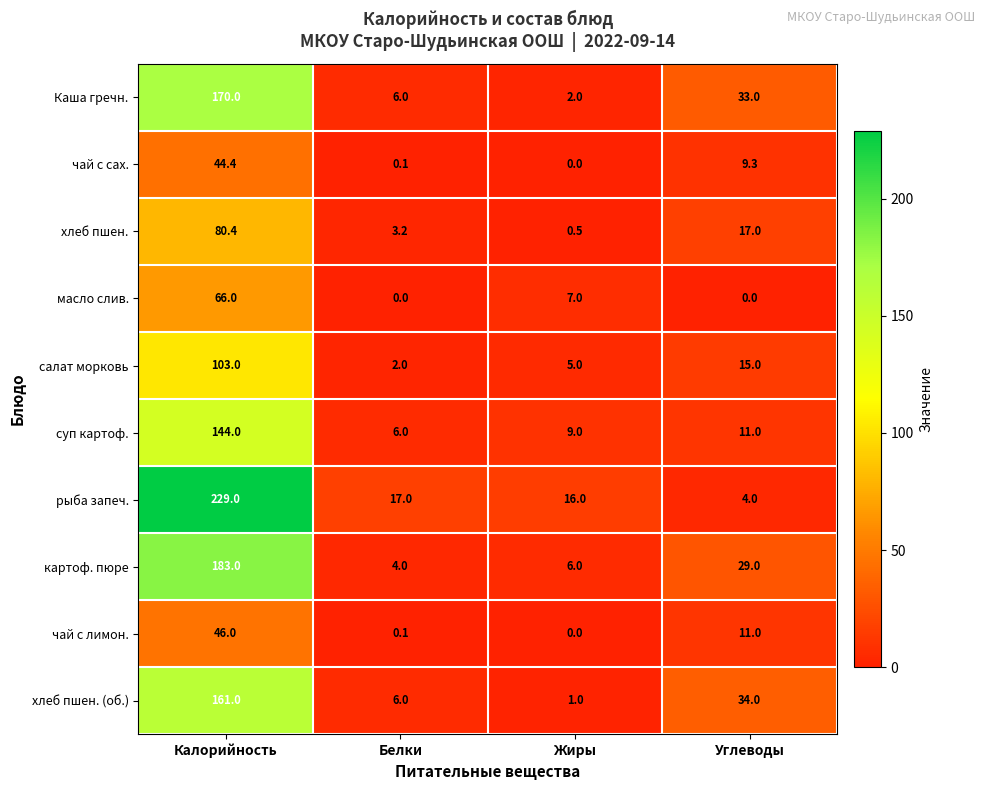

Rank the series at Калорийность from lowest to highest value.

чай с сах., чай с лимон., масло слив., хлеб пшен., салат морковь, суп картоф., хлеб пшен. (об.), Каша гречн., картоф. пюре, рыба запеч.